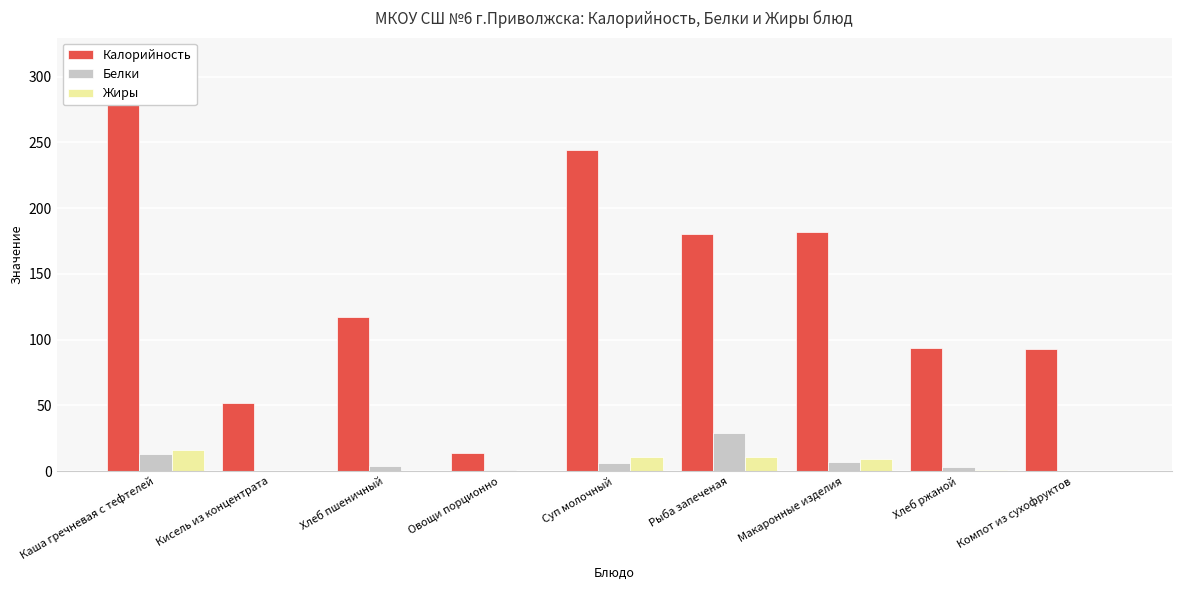

Reading right to left, what are all the values shown in this chart?

Калорийность: 93.0	94.0	181.7	180.0	244.0	14.0	117.0	52.0	314.0
Белки: 0.0	3.0	7.0	29.0	6.0	1.0	4.0	0.0	13.0
Жиры: 0.0	1.0	9.0	11.0	11.0	0.0	0.0	0.0	16.0